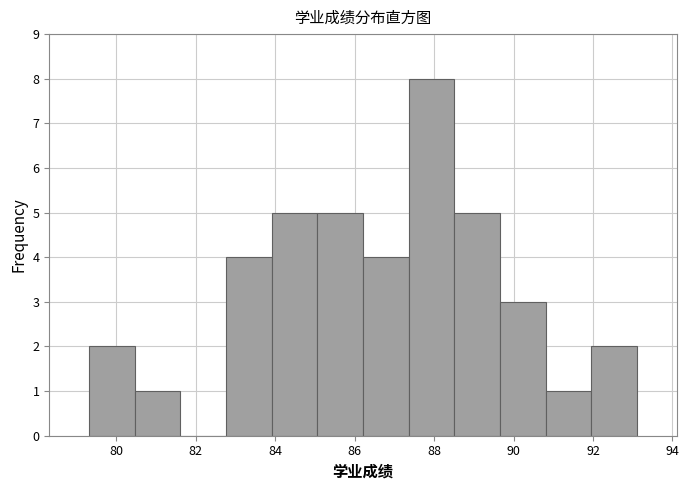

How tall is the bar that spans 90.8 to 92.0 on the x-axis? Neither the bar edges nor the heights are printed on the chart, so give them approximately, as read against the axes.

1